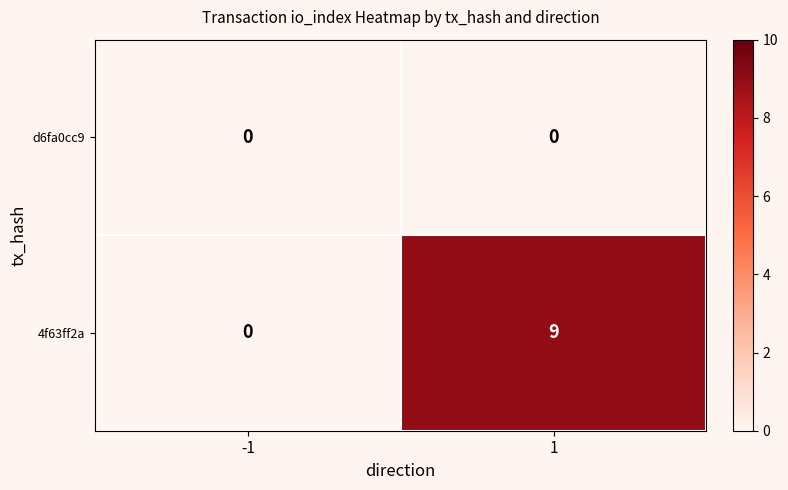

Between -1 and 1, which series saw the biggest shift?

4f63ff2a